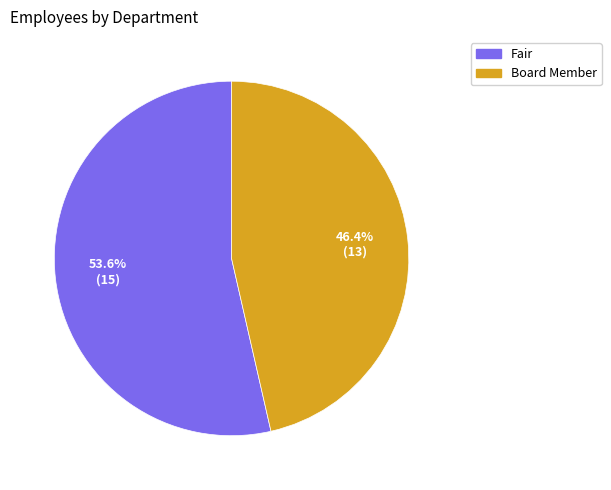

Which category accounts for the majority?

Fair